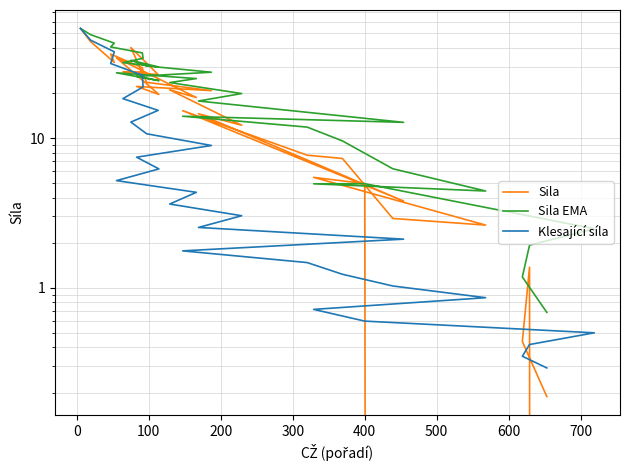

Reading left to right, transcribe all the data shown in this chart.

Sila: 54.0	44.1	32.0	36.4	29.5	27.6	27.7	26.5	40.2	23.6	20.8	22.1	19.6	34.4	18.7	21.0	12.2	14.5	3.8	15.3	7.7	7.3	2.9	2.6	5.5	5.0	0.0	1.4	0.4	0.2
Sila EMA: 54.0	49.1	43.0	40.6	37.1	34.1	31.9	29.9	33.1	30.3	27.5	25.8	24.2	27.3	25.0	23.5	19.8	17.7	12.7	14.0	11.8	9.6	6.2	4.4	5.0	5.0	2.5	1.9	1.2	0.7
Klesající síla: 54.0	45.1	37.7	31.5	26.3	22.0	18.3	15.3	12.8	10.7	8.9	7.5	6.2	5.2	4.3	3.6	3.0	2.5	2.1	1.8	1.5	1.2	1.0	0.9	0.7	0.6	0.5	0.4	0.3	0.3